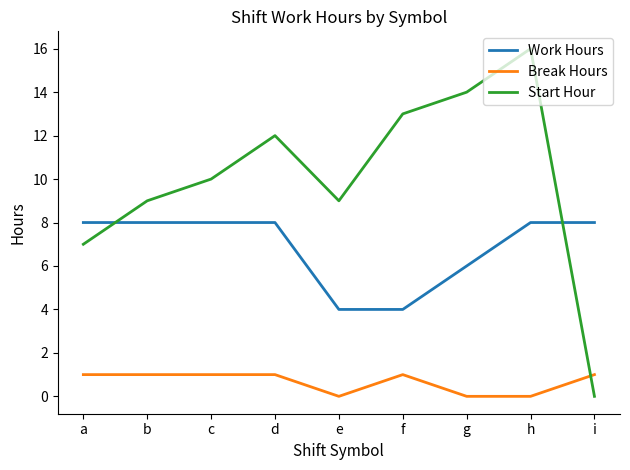

At d, list the series in order from largest to smallest.

Start Hour, Work Hours, Break Hours